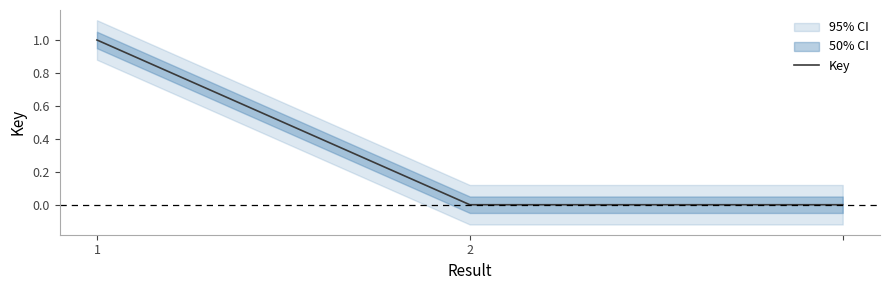

What is the difference between the values at 2 and 1?

1